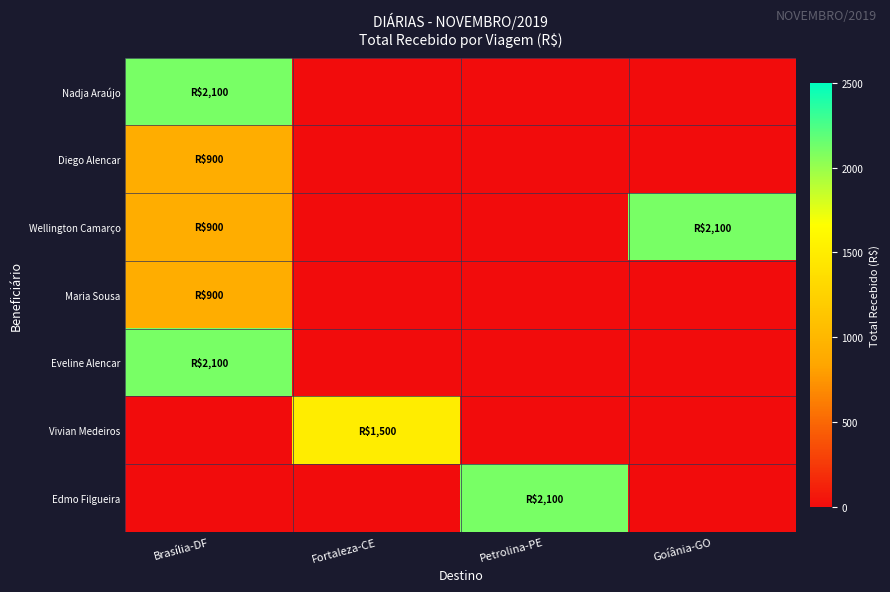

Which series has the widest spread of values?

Nadja Araújo